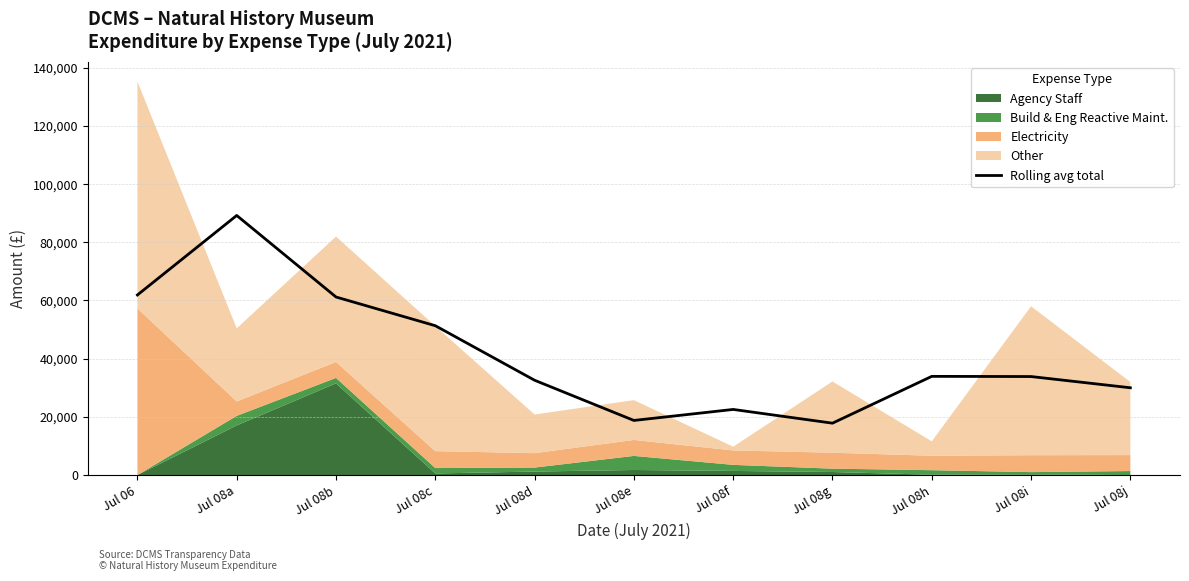

List the labels in order of value, largest first.

Jul 08a, Jul 06, Jul 08b, Jul 08c, Jul 08h, Jul 08i, Jul 08d, Jul 08j, Jul 08f, Jul 08e, Jul 08g